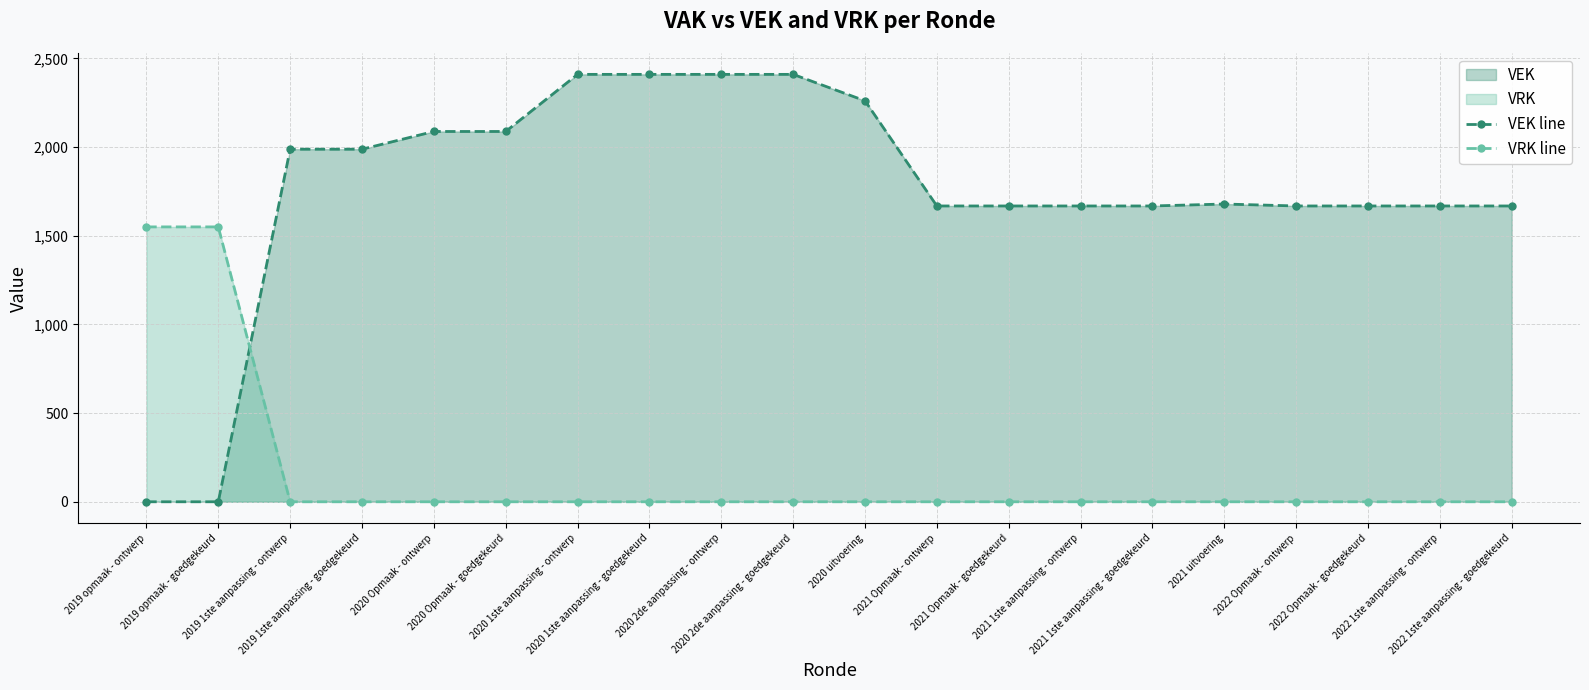

What value does the VEK line series have at 2020 2de aanpassing - ontwerp?

2410